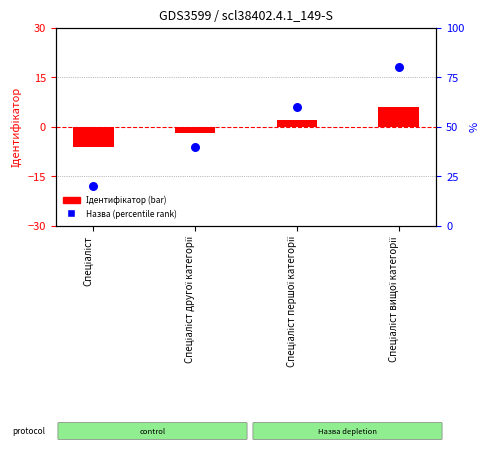

Which series has the largest total across all categories?

Назва (percentile)